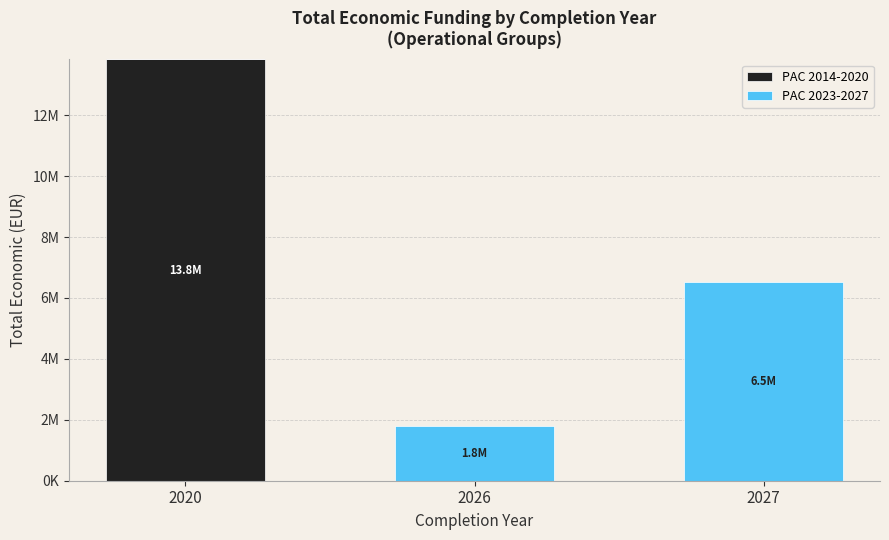

What are all the series names shown in the legend?

PAC 2014-2020, PAC 2023-2027